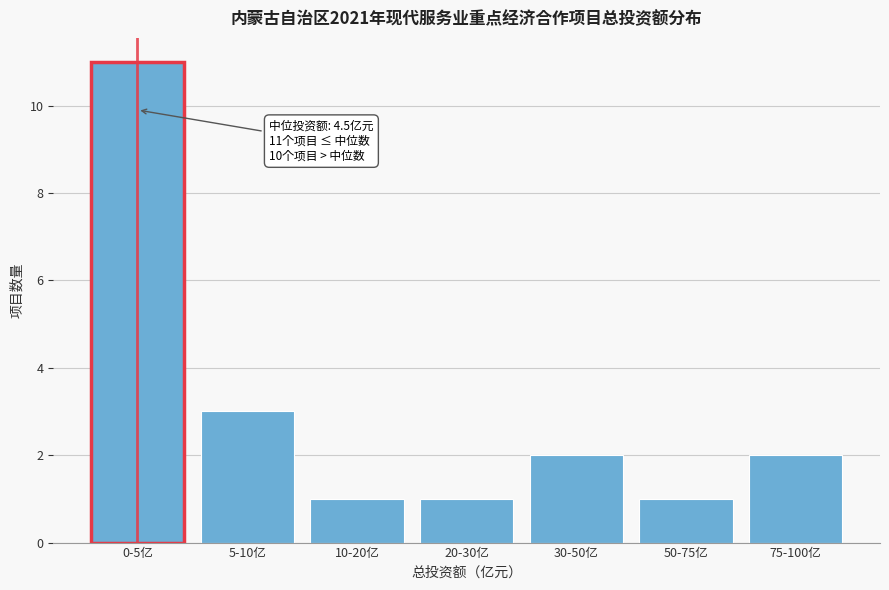

Reading right to left, extract all data points from this chart.

75-100亿=2	50-75亿=1	30-50亿=2	20-30亿=1	10-20亿=1	5-10亿=3	0-5亿=11